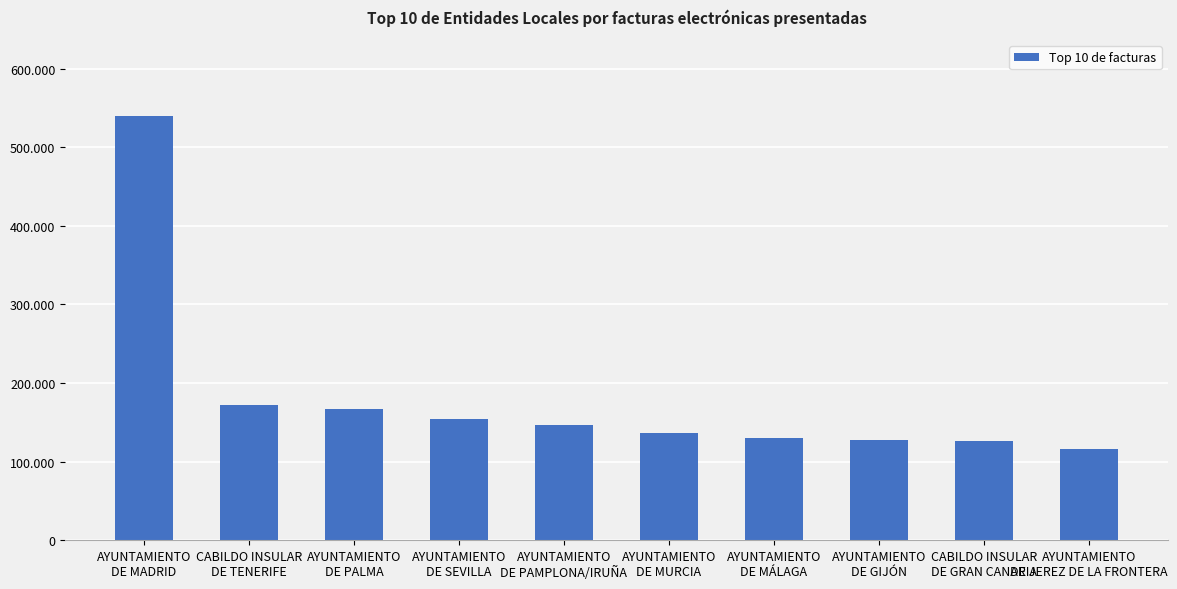

Rank the categories by value from highest to lowest.

AYUNTAMIENTO
DE MADRID, CABILDO INSULAR
DE TENERIFE, AYUNTAMIENTO
DE PALMA, AYUNTAMIENTO
DE SEVILLA, AYUNTAMIENTO
DE PAMPLONA/IRUÑA, AYUNTAMIENTO
DE MURCIA, AYUNTAMIENTO
DE MÁLAGA, AYUNTAMIENTO
DE GIJÓN, CABILDO INSULAR
DE GRAN CANARIA, AYUNTAMIENTO
DE JEREZ DE LA FRONTERA